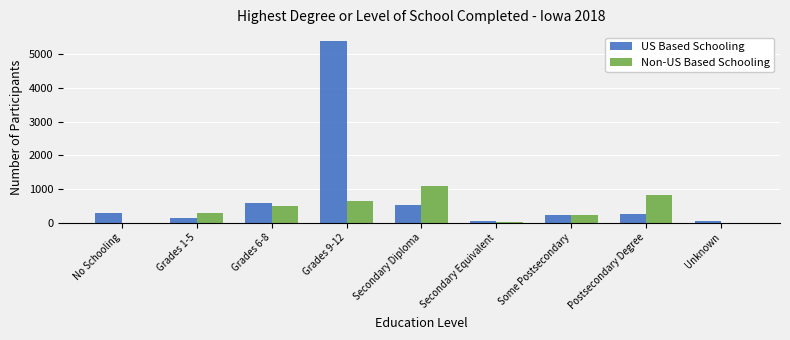

How many categories are shown in the chart?

9